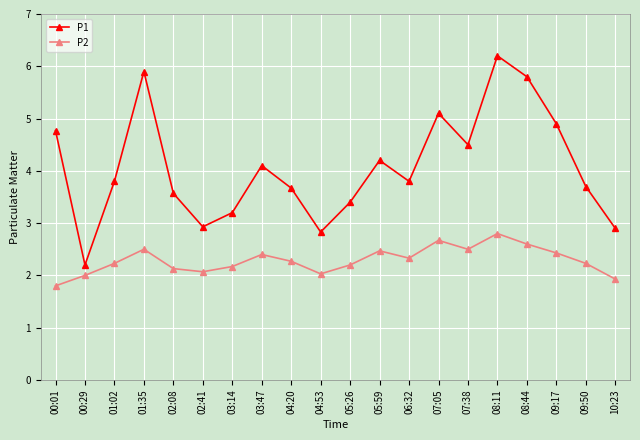

Reading right to left, extract all data points from this chart.

P1: 10:23=2.9	09:50=3.7	09:17=4.9	08:44=5.8	08:11=6.2	07:38=4.5	07:05=5.1	06:32=3.8	05:59=4.2	05:26=3.4	04:53=2.8	04:20=3.7	03:47=4.1	03:14=3.2	02:41=2.9	02:08=3.6	01:35=5.9	01:02=3.8	00:29=2.2	00:01=4.8
P2: 10:23=1.9	09:50=2.2	09:17=2.4	08:44=2.6	08:11=2.8	07:38=2.5	07:05=2.7	06:32=2.3	05:59=2.5	05:26=2.2	04:53=2.0	04:20=2.3	03:47=2.4	03:14=2.2	02:41=2.1	02:08=2.1	01:35=2.5	01:02=2.2	00:29=2.0	00:01=1.8